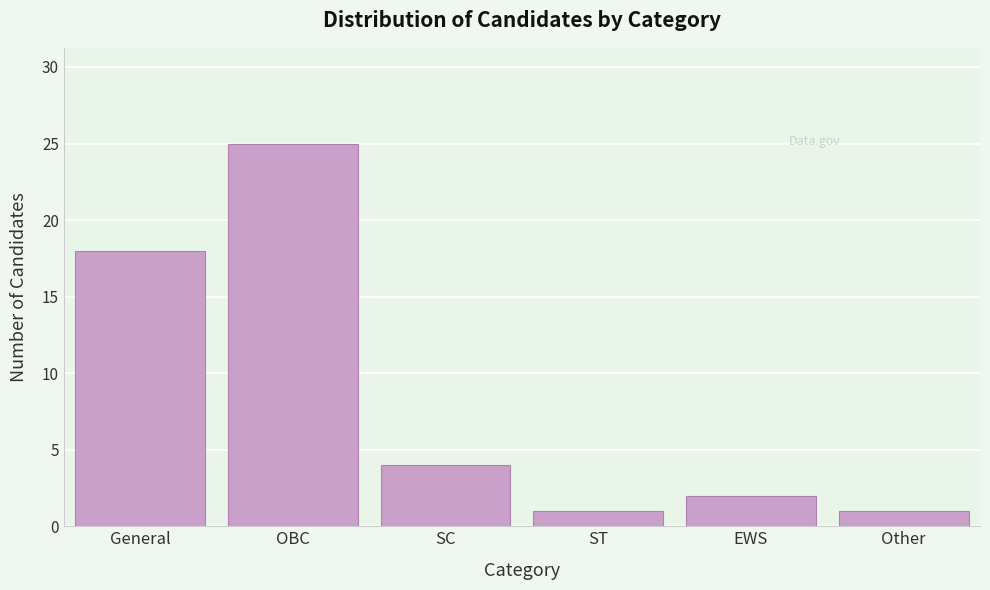

Reading left to right, what are all the values shown in this chart?

18	25	4	1	2	1